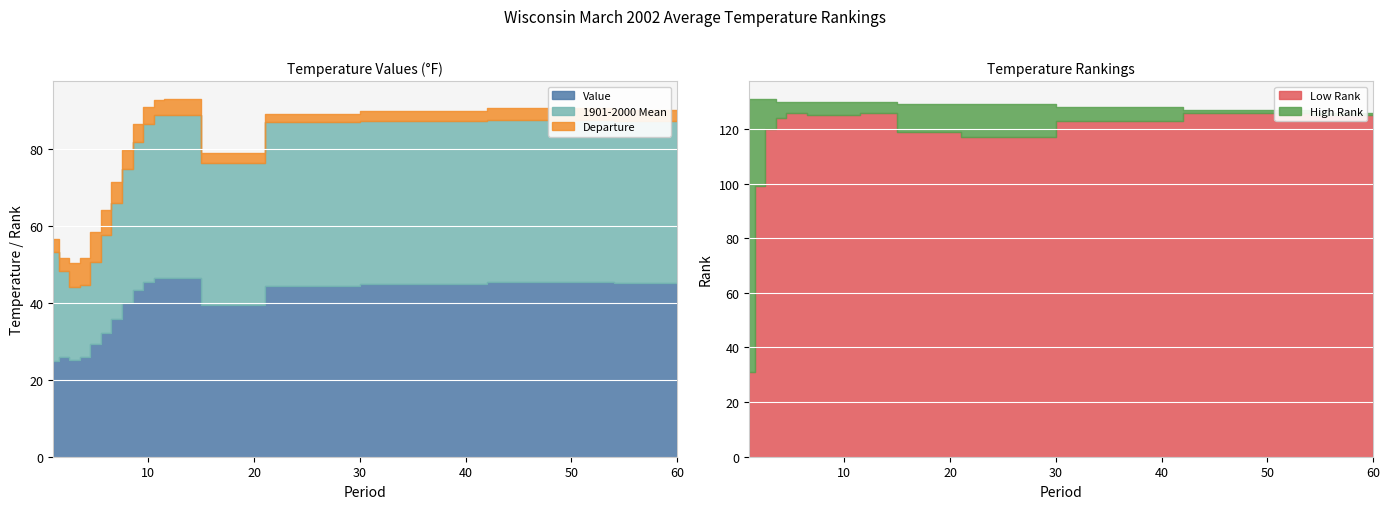

What is the approximate value of Value at 18?

39.5